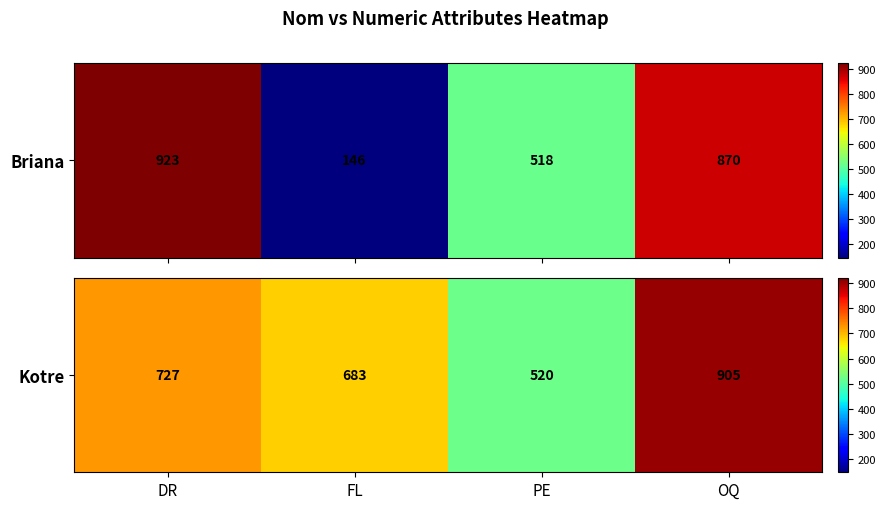

What is the ratio of the value at PE to the value at FL?

0.8